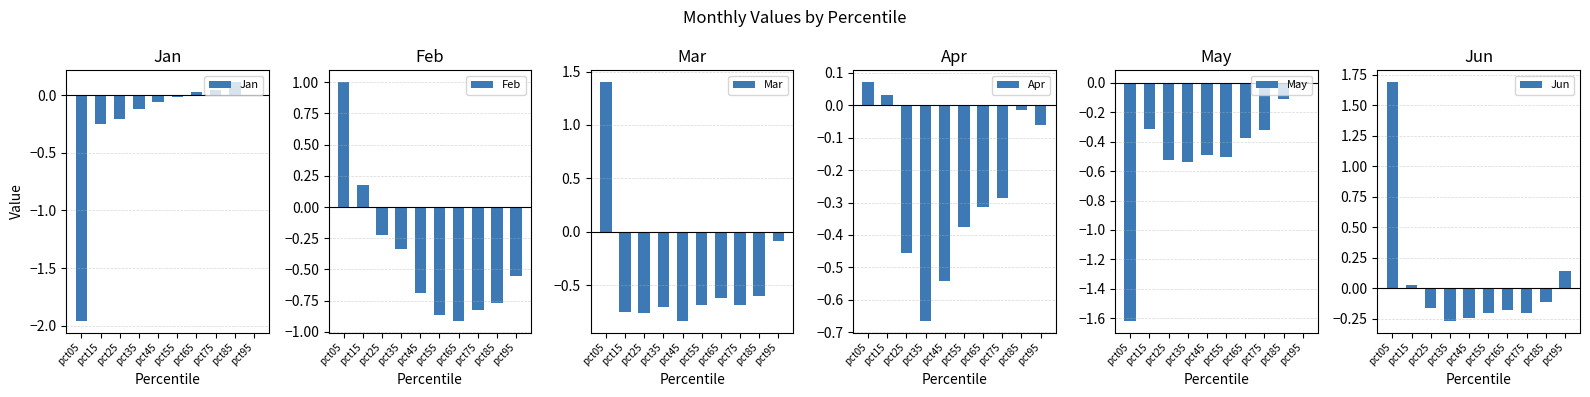

Between pct75 and pct05, which is larger?

pct75